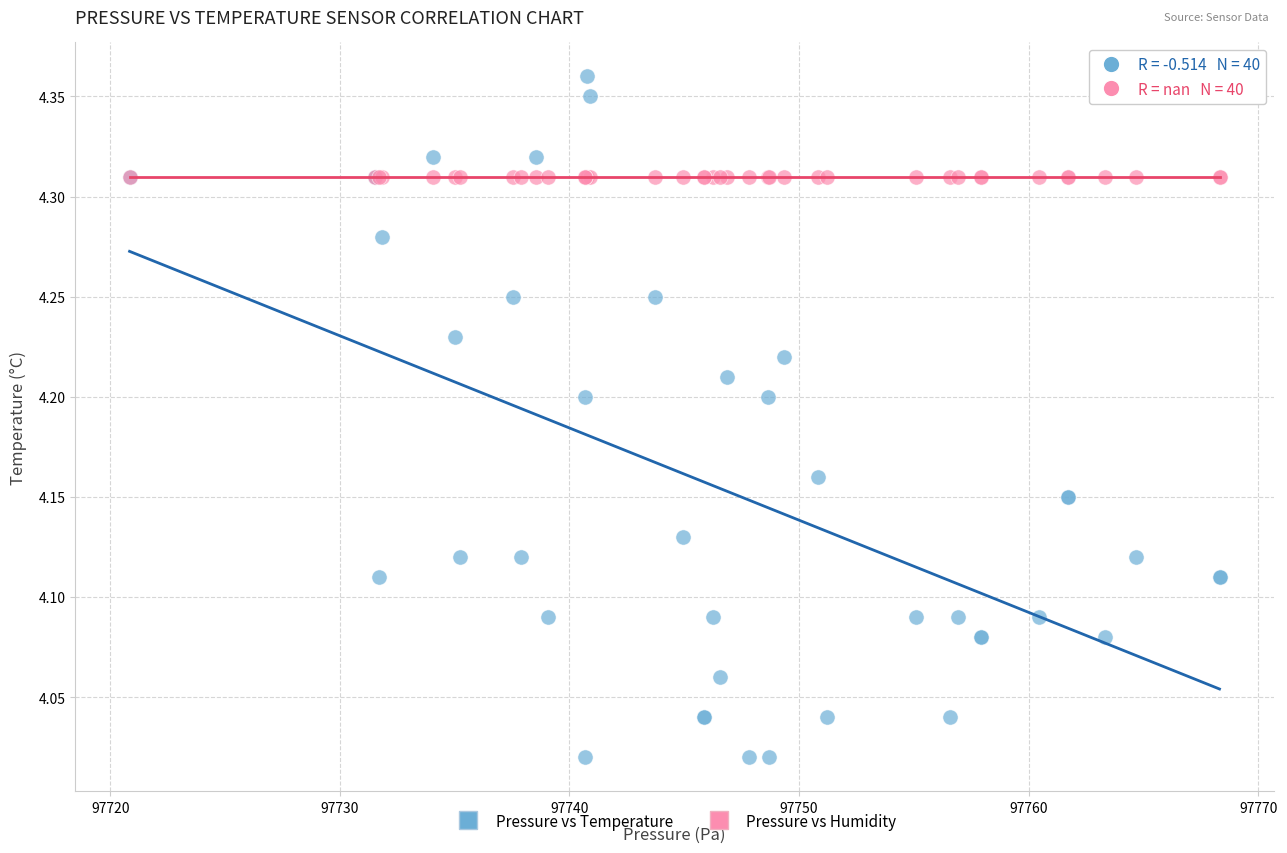

Which series contains the highest Y value?

Pressure vs Temperature